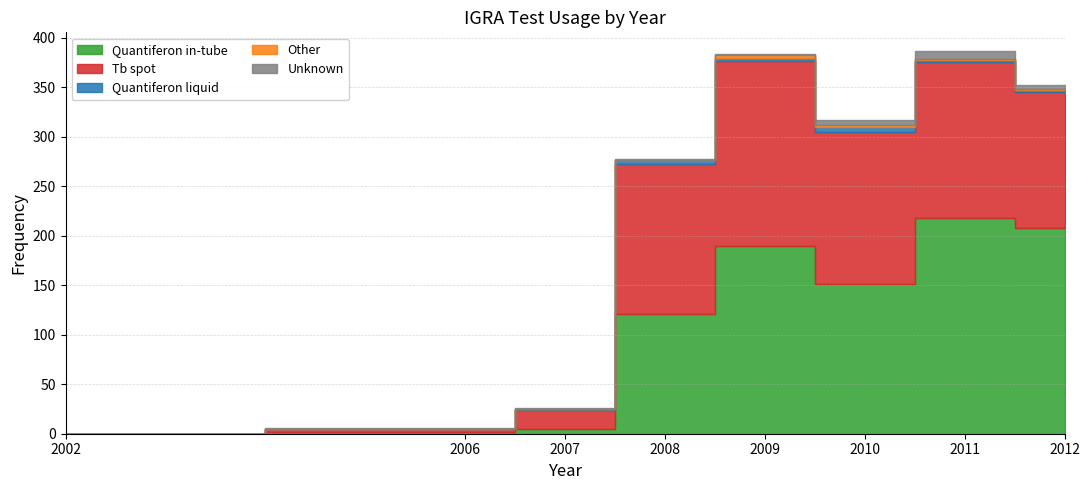

True or false: Other and Tb spot cross at least once.

False